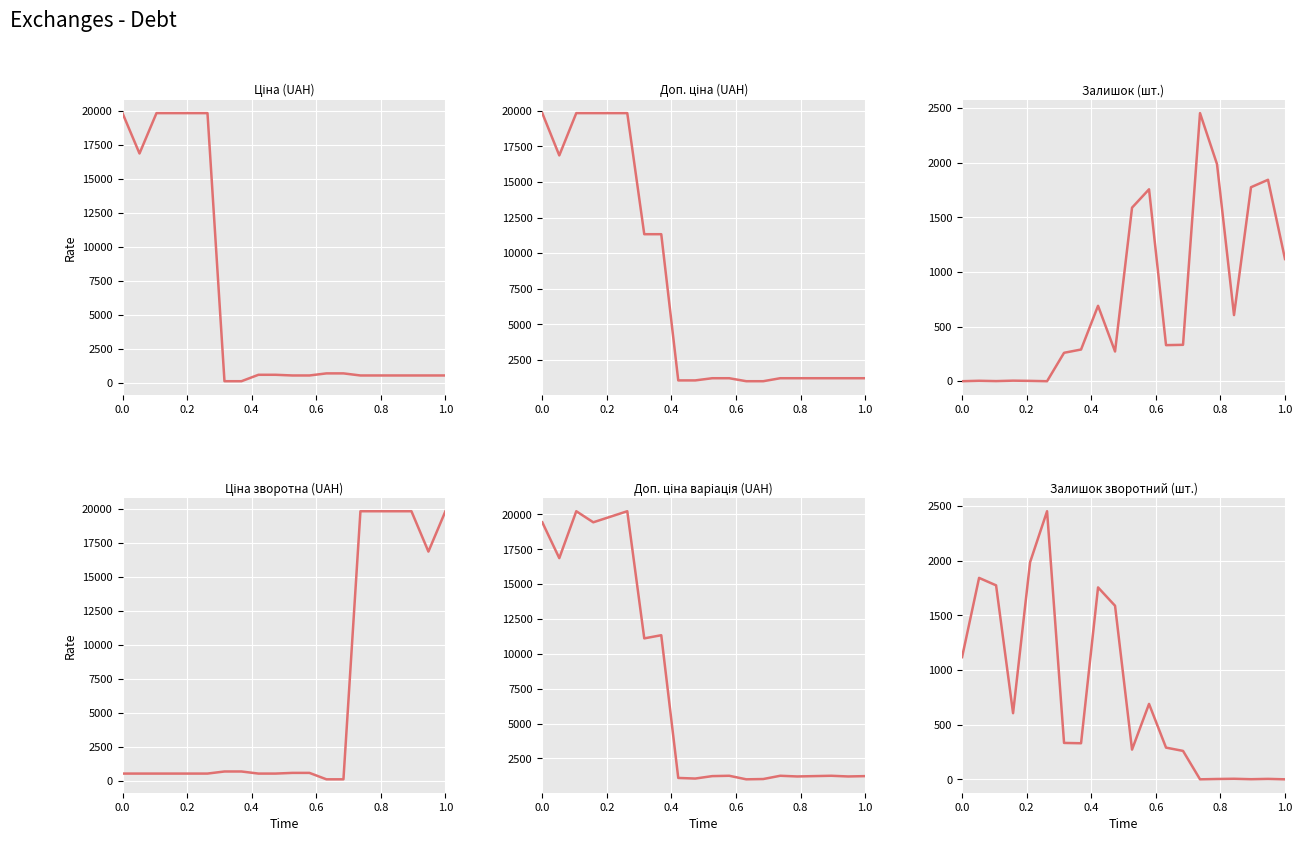

True or false: Доп. ціна has a value of 1623.1 at 9.

False